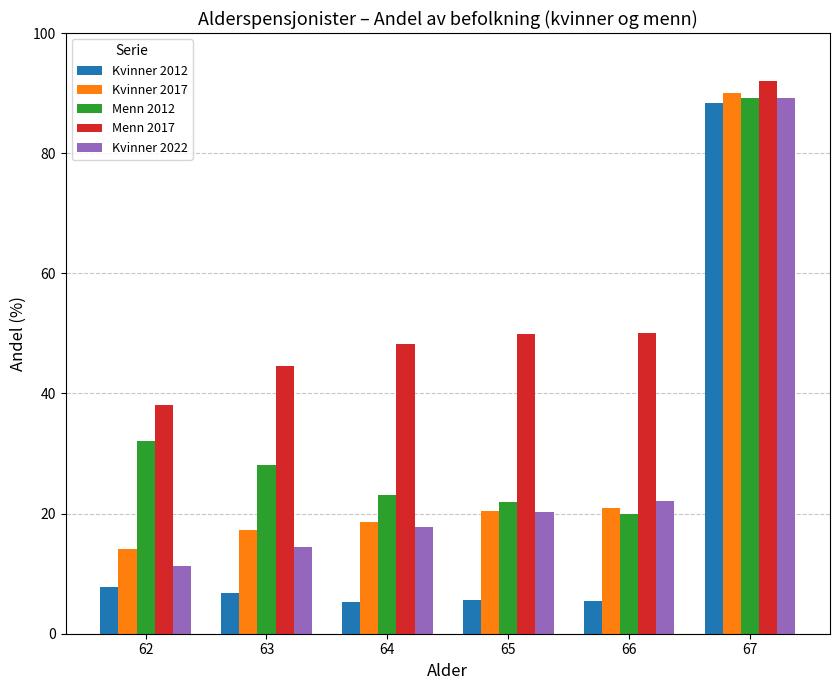

How many groups of bars are there?

6